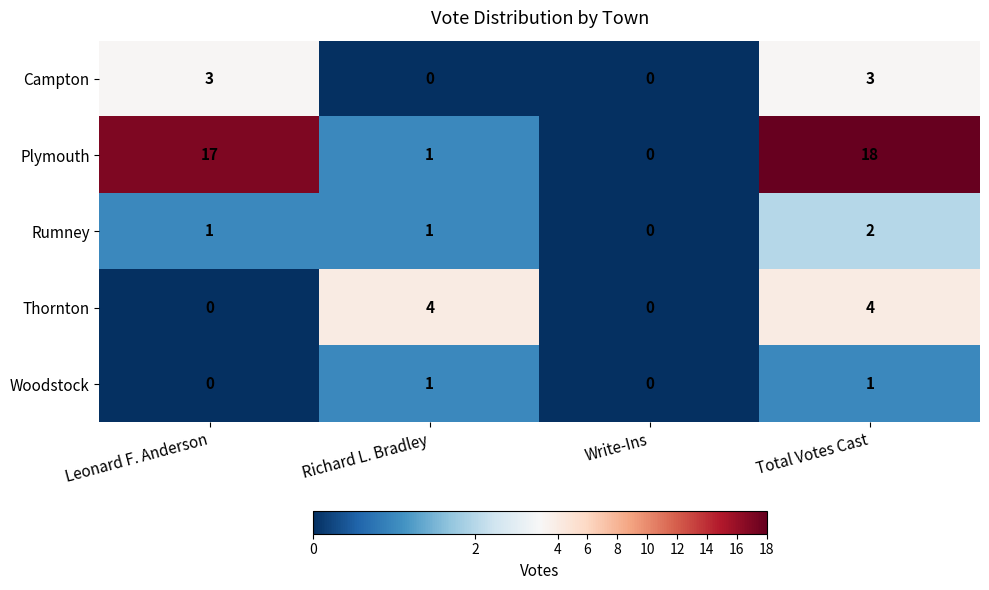

Read the Campton value at Total Votes Cast.

3